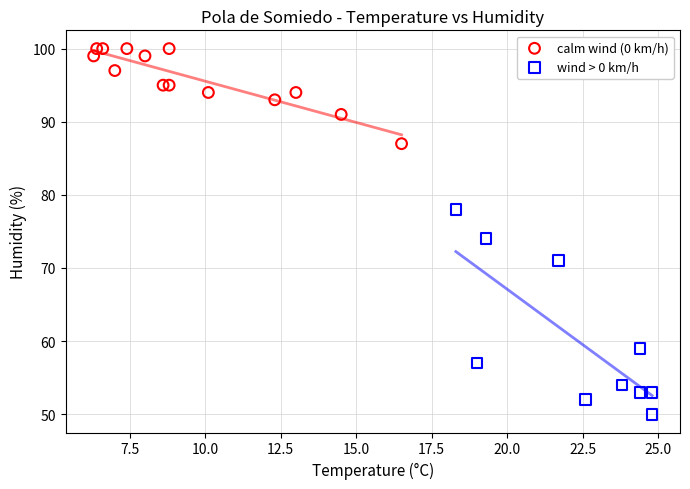

Which series contains the highest Y value?

calm wind (0 km/h)